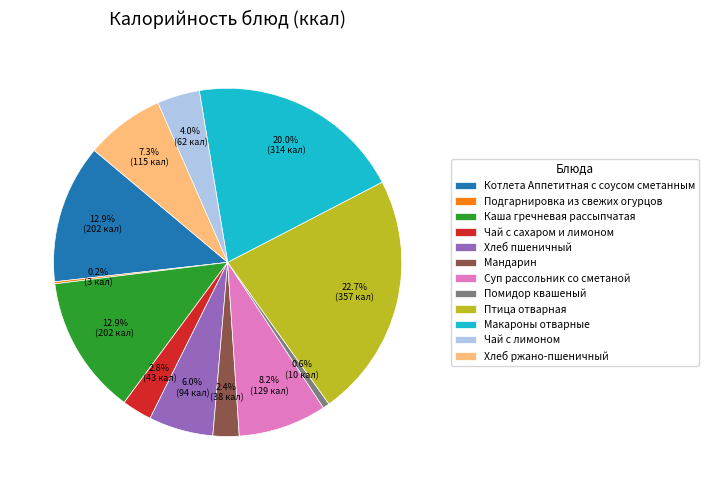

True or false: Суп рассольник со сметаной accounts for 17% of the total.

False